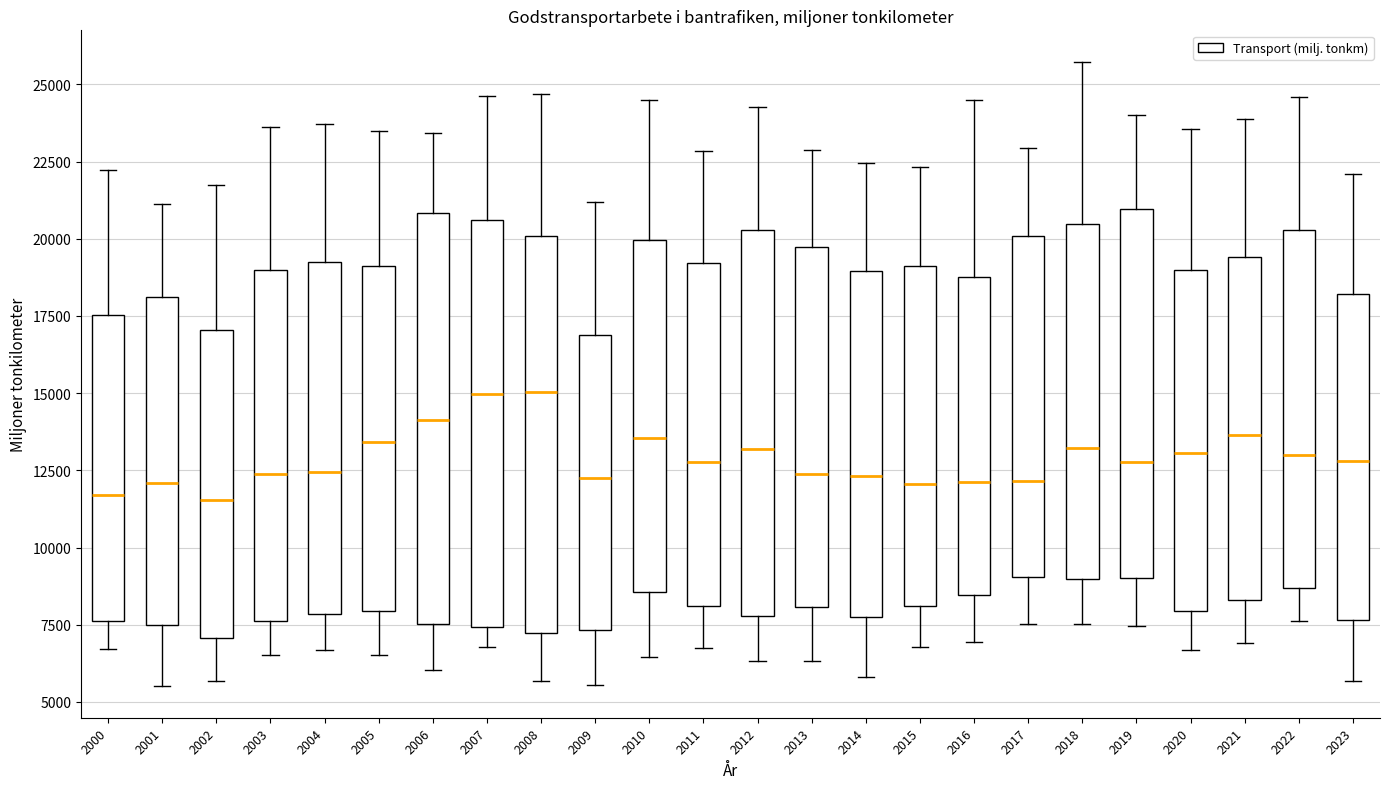

Reading left to right, read every box against the y-axis: the position of its median line, the range the box covers, and the ends of its whiskers. The values are not printed on the chart, so give them approximately, as read against the axis.

2000: median 11500, box 7500 to 17500, whiskers 6500 to 22000
2001: median 12000, box 7500 to 18000, whiskers 5500 to 21000
2002: median 11500, box 7000 to 17000, whiskers 5500 to 21500
2003: median 12500, box 7500 to 19000, whiskers 6500 to 23500
2004: median 12500, box 8000 to 19000, whiskers 6500 to 23500
2005: median 13500, box 8000 to 19000, whiskers 6500 to 23500
2006: median 14000, box 7500 to 21000, whiskers 6000 to 23500
2007: median 15000, box 7500 to 20500, whiskers 7000 to 24500
2008: median 15000, box 7000 to 20000, whiskers 5500 to 24500
2009: median 12000, box 7500 to 17000, whiskers 5500 to 21000
2010: median 13500, box 8500 to 20000, whiskers 6500 to 24500
2011: median 13000, box 8000 to 19000, whiskers 6500 to 23000
2012: median 13000, box 8000 to 20500, whiskers 6500 to 24500
2013: median 12500, box 8000 to 19500, whiskers 6500 to 23000
2014: median 12500, box 8000 to 19000, whiskers 6000 to 22500
2015: median 12000, box 8000 to 19000, whiskers 7000 to 22500
2016: median 12000, box 8500 to 19000, whiskers 7000 to 24500
2017: median 12000, box 9000 to 20000, whiskers 7500 to 23000
2018: median 13000, box 9000 to 20500, whiskers 7500 to 25500
2019: median 13000, box 9000 to 21000, whiskers 7500 to 24000
2020: median 13000, box 8000 to 19000, whiskers 6500 to 23500
2021: median 13500, box 8500 to 19500, whiskers 7000 to 24000
2022: median 13000, box 8500 to 20500, whiskers 7500 to 24500
2023: median 13000, box 7500 to 18000, whiskers 5500 to 22000